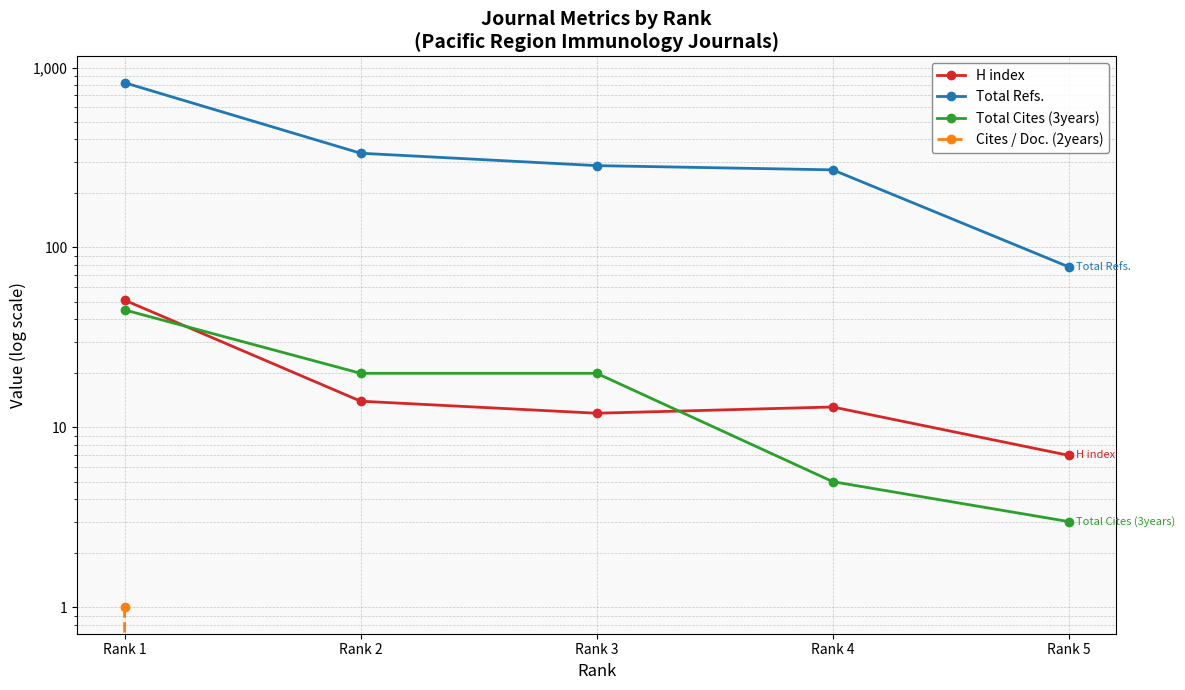

At which label does Cites / Doc. (2years) reach its peak?

Rank 1